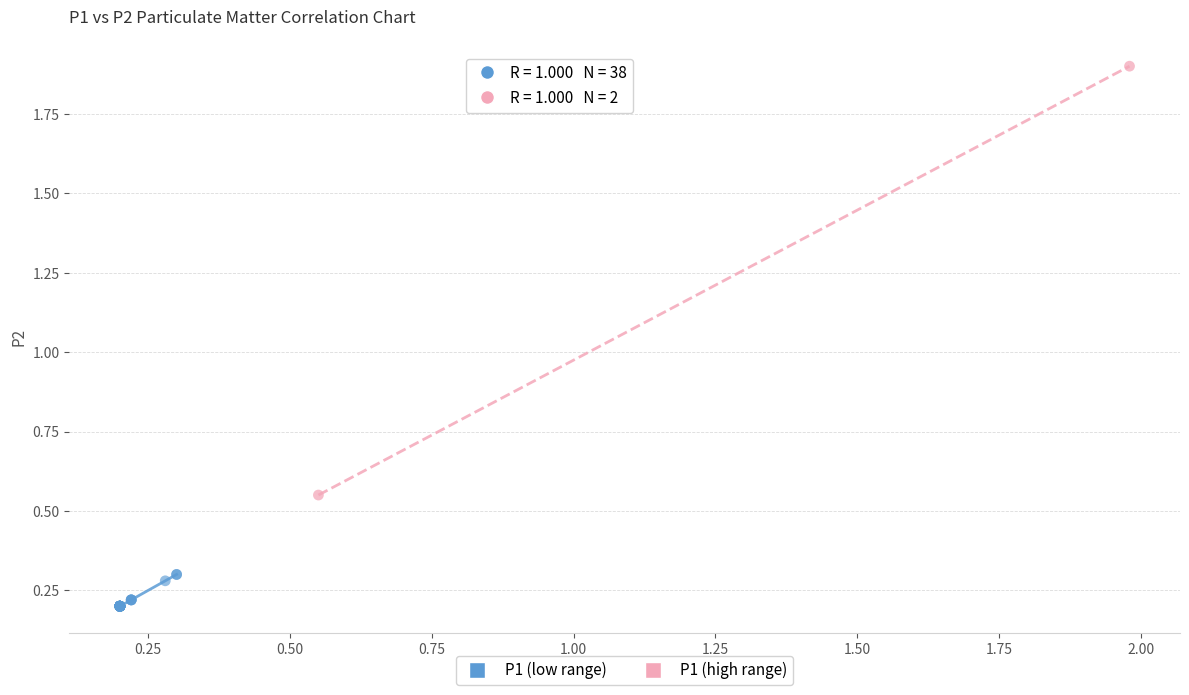

Which series reaches the minimum Y coordinate?

P1 (low range)